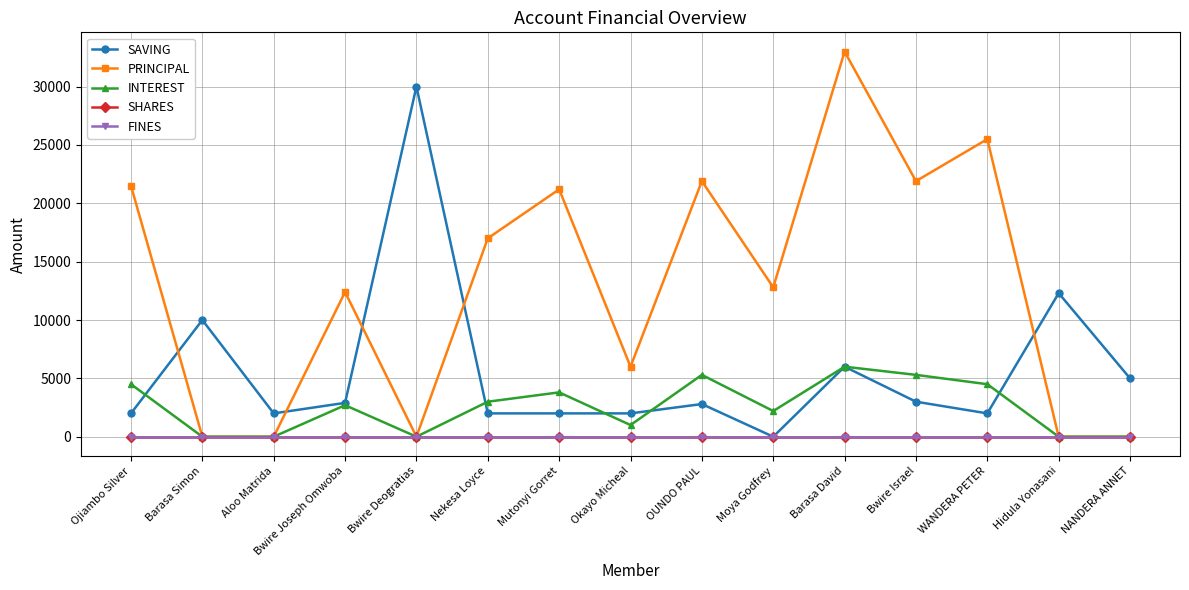

Which series changed the most between Aloo Matrida and Moya Godfrey?

PRINCIPAL